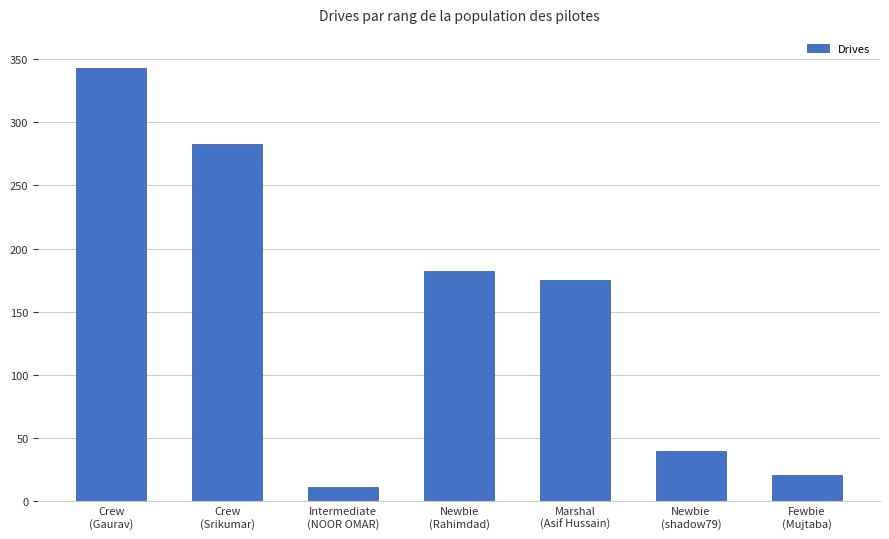

What is the average value?

151